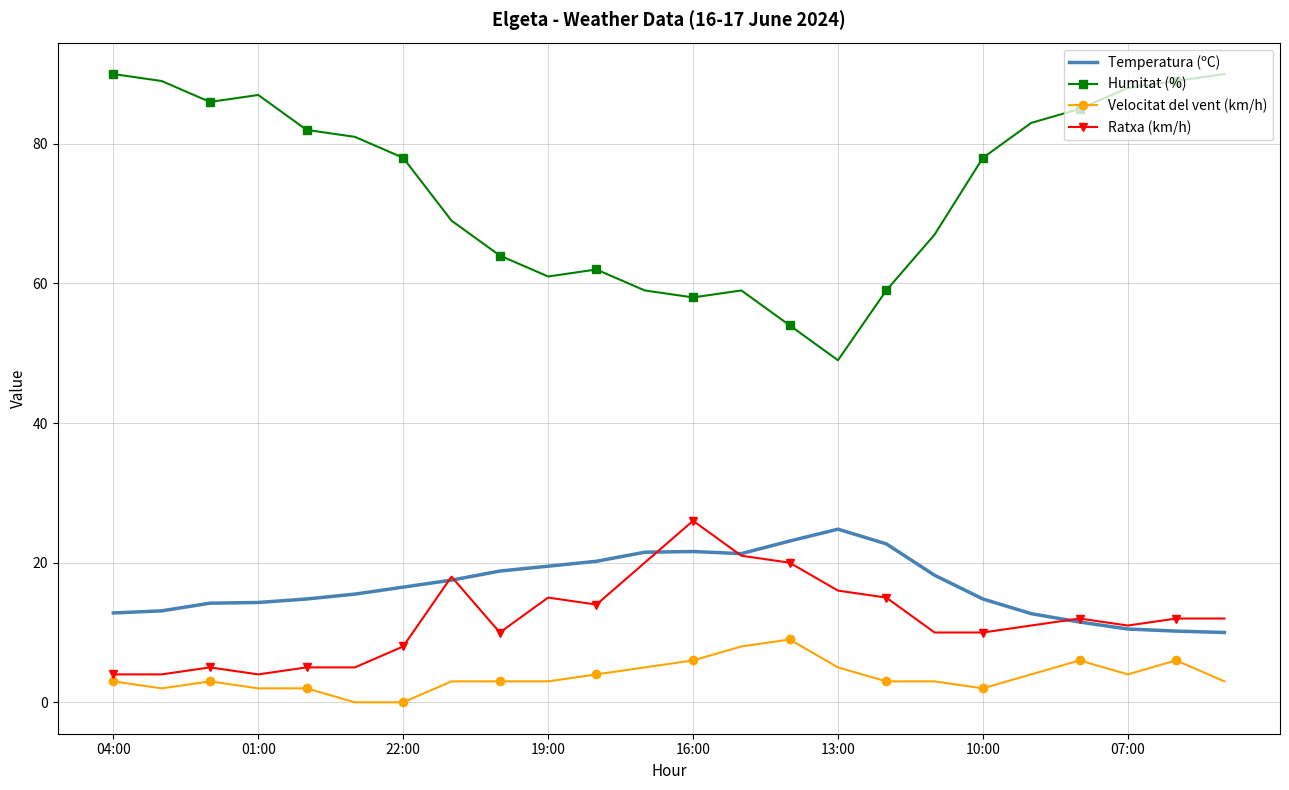

Which series has the largest total across all categories?

Humitat (%)